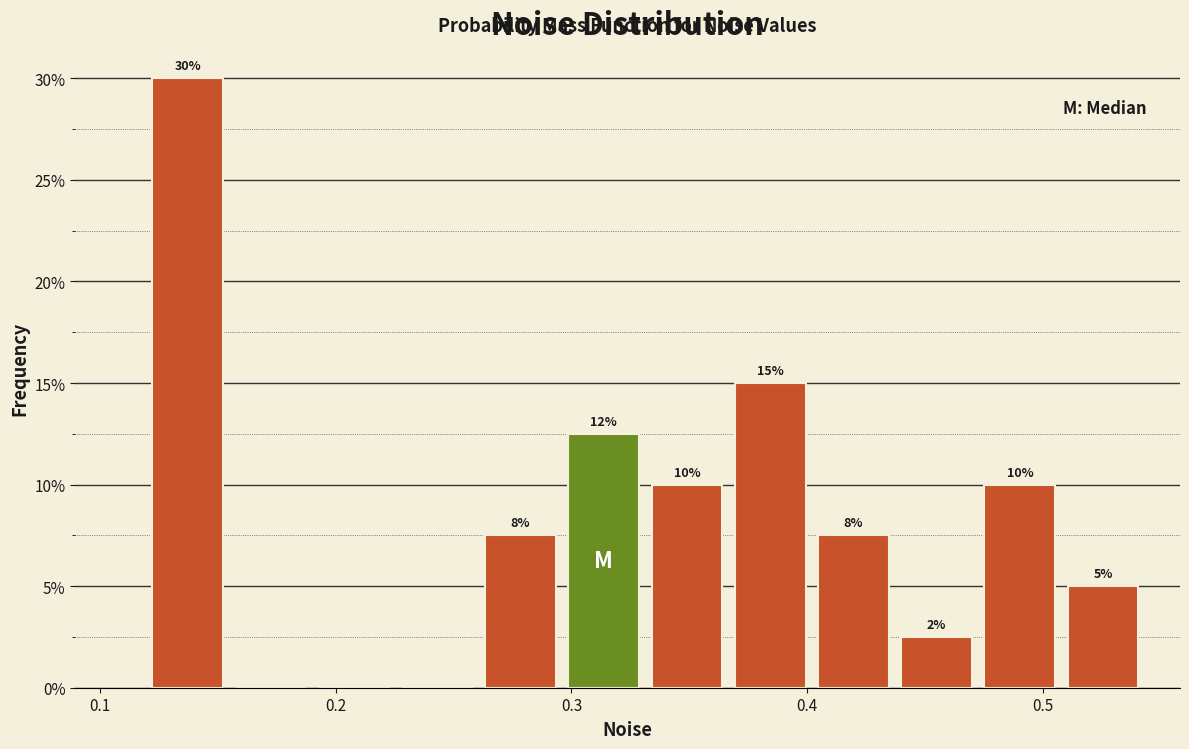

Around what value on the x-axis is the tallest bar? Give the approximate position of its centre, as read against the axis.

0.14